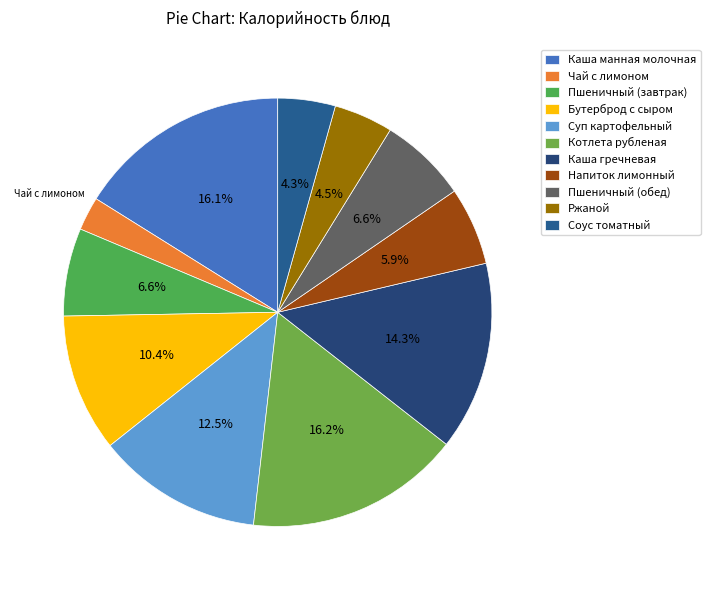

Combined, what portion of the pie is Котлета рубленая and Бутерброд с сыром?

26.6%